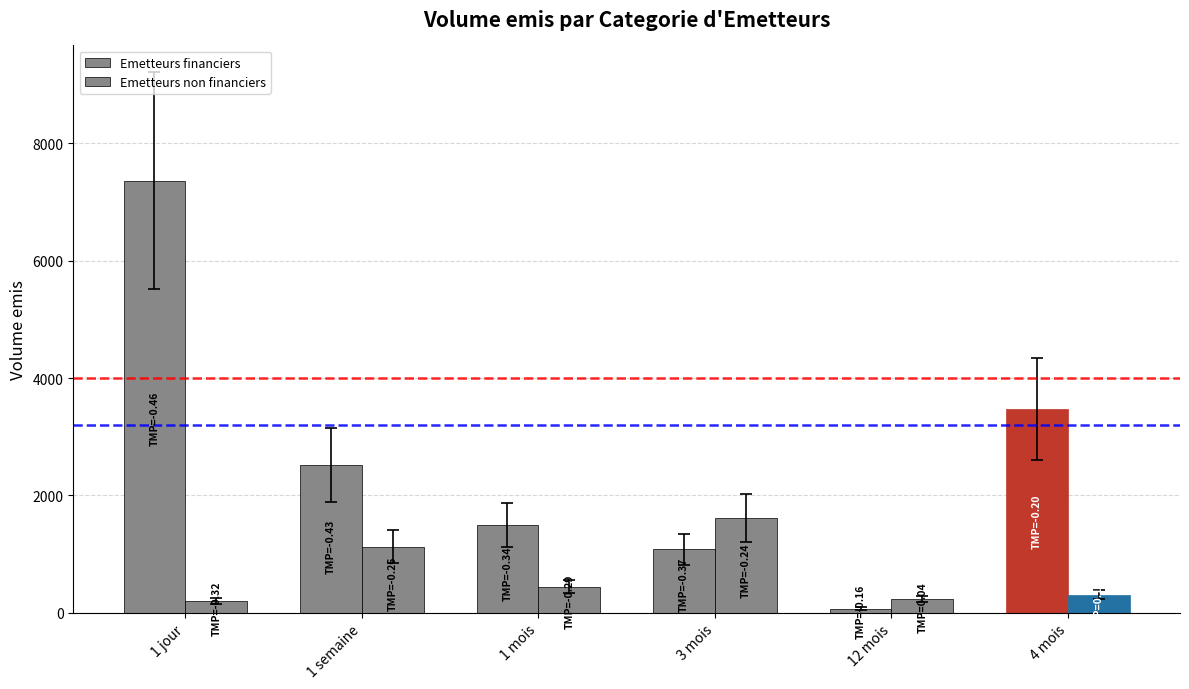

Which series changed the most between 1 semaine and 1 mois?

Emetteurs financiers